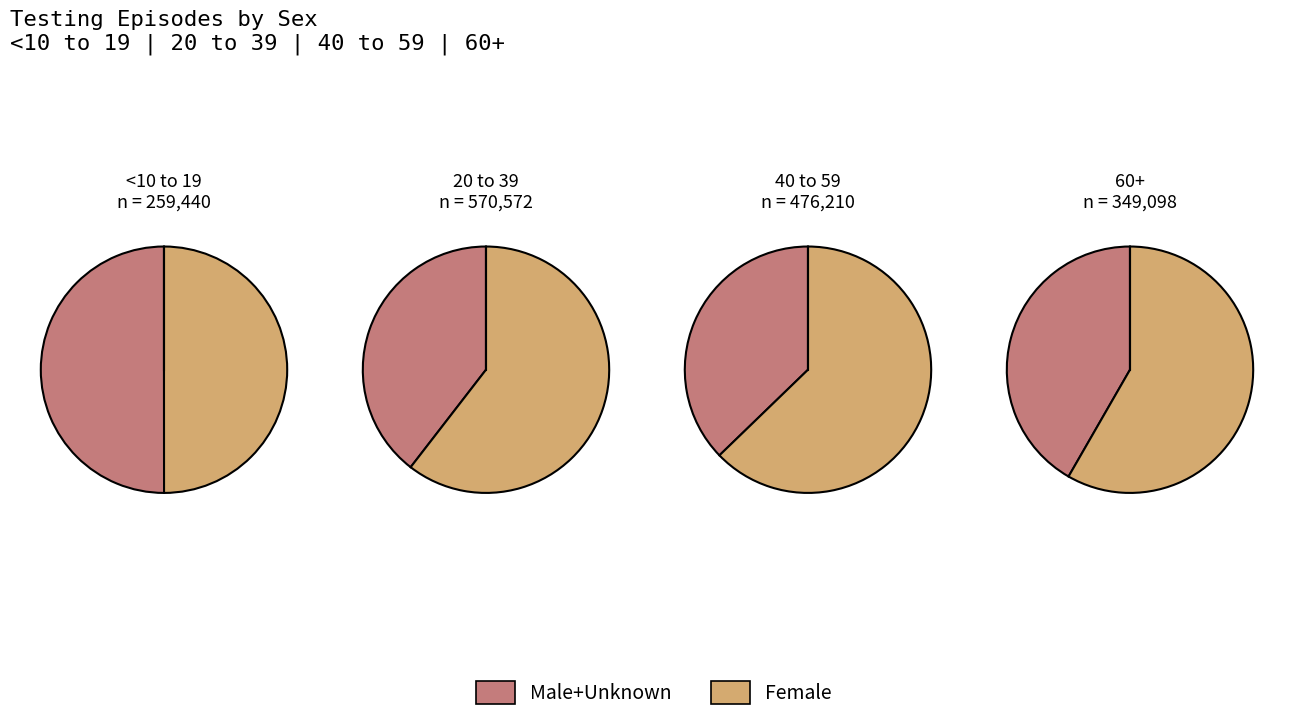

Is it true that 80-89 is 11% of the pie?

False